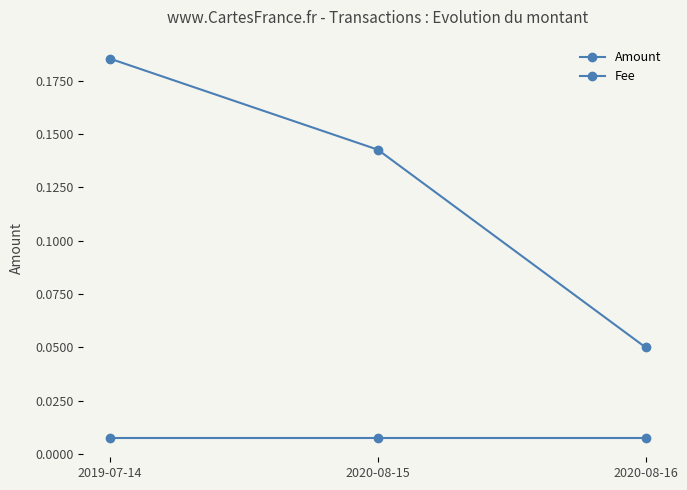

How many lines are shown in the chart?

2